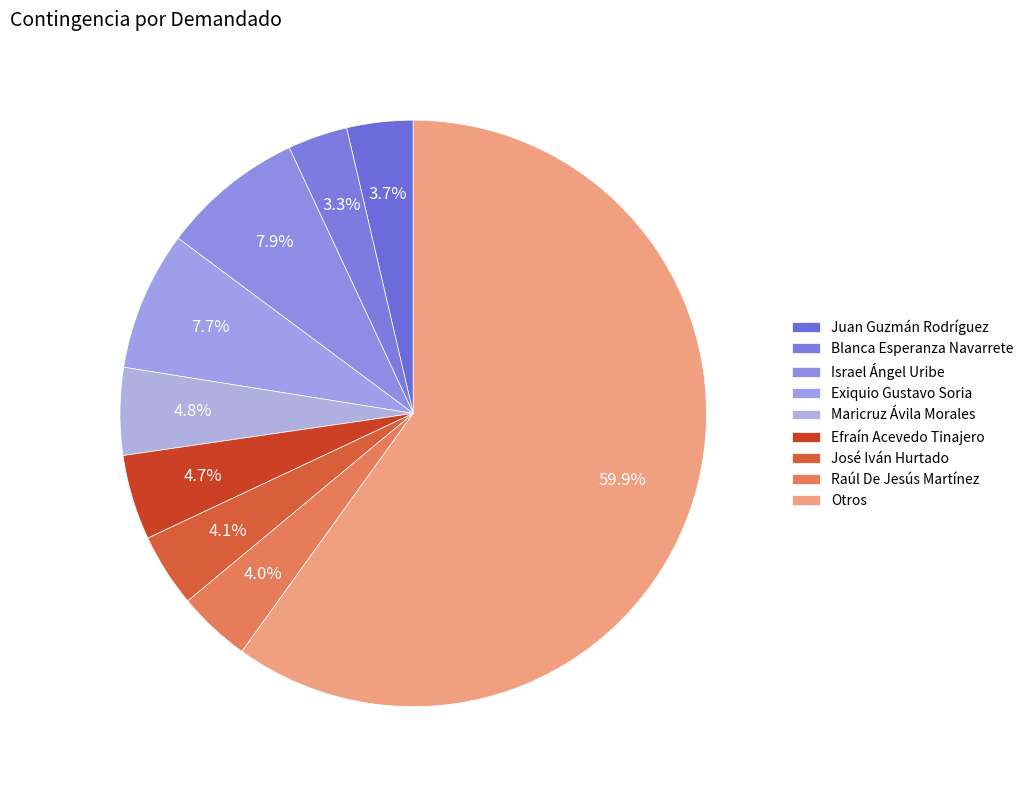

How many segments does this pie chart have?

9